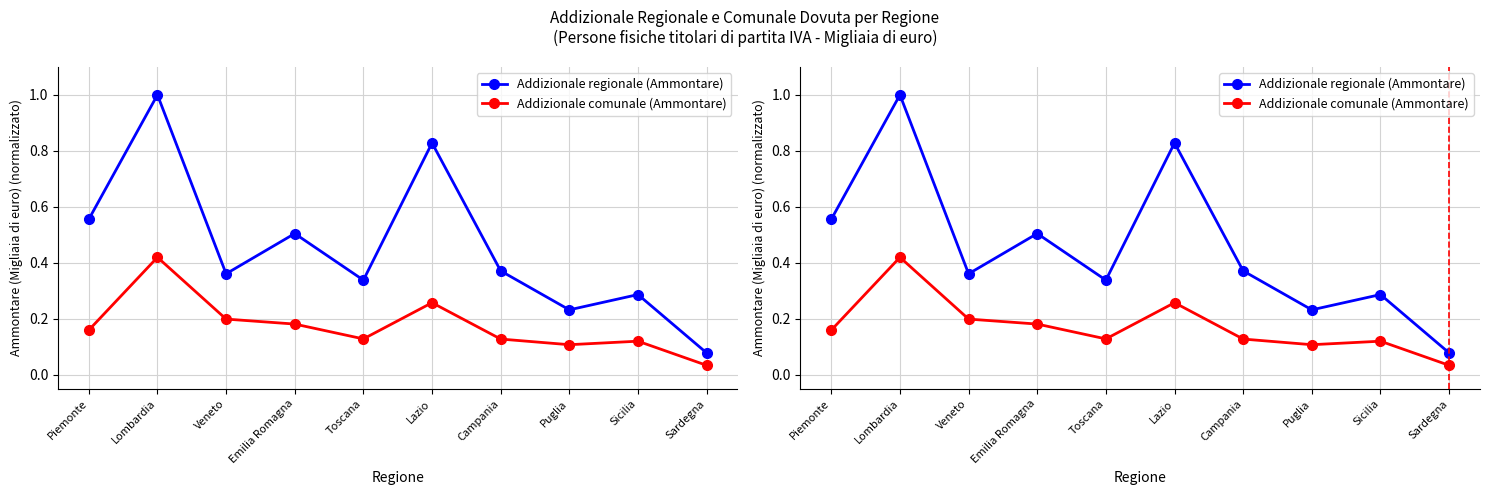

How many series are shown in this chart?

2